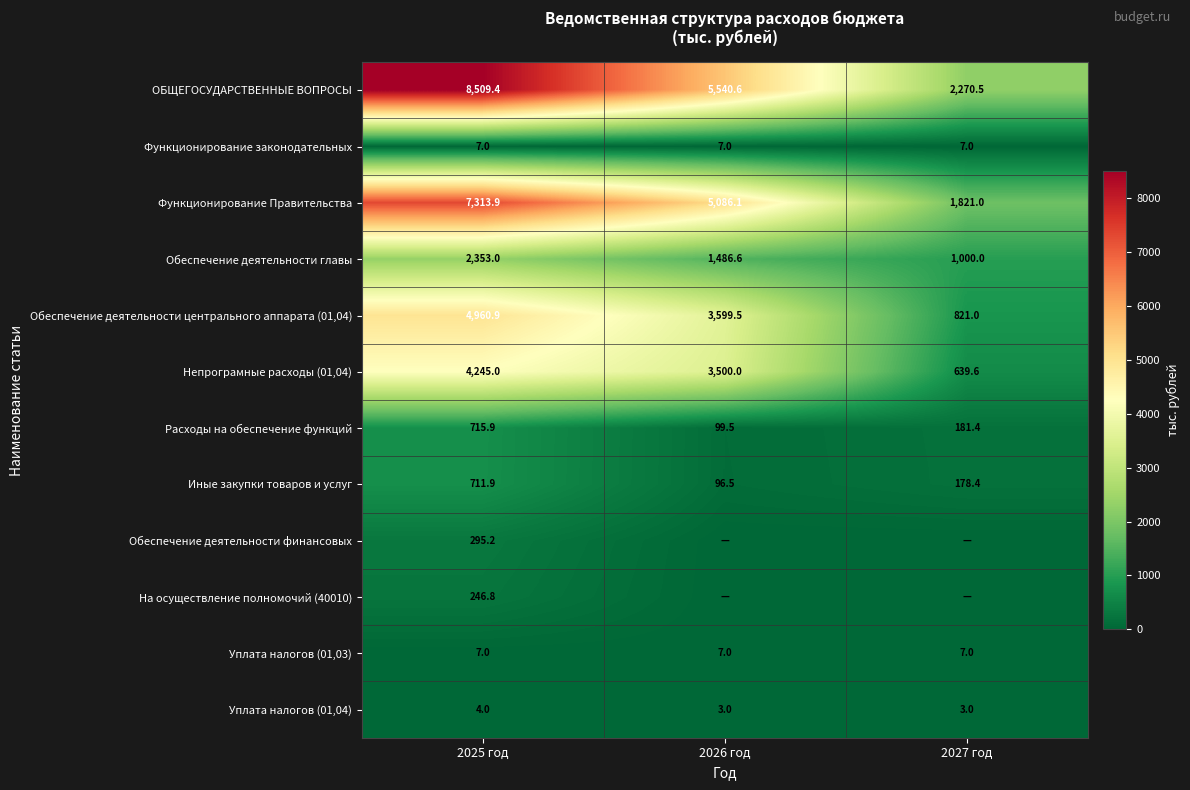

Where is Иные закупки товаров и услуг nearest to the value 404?

2027 год